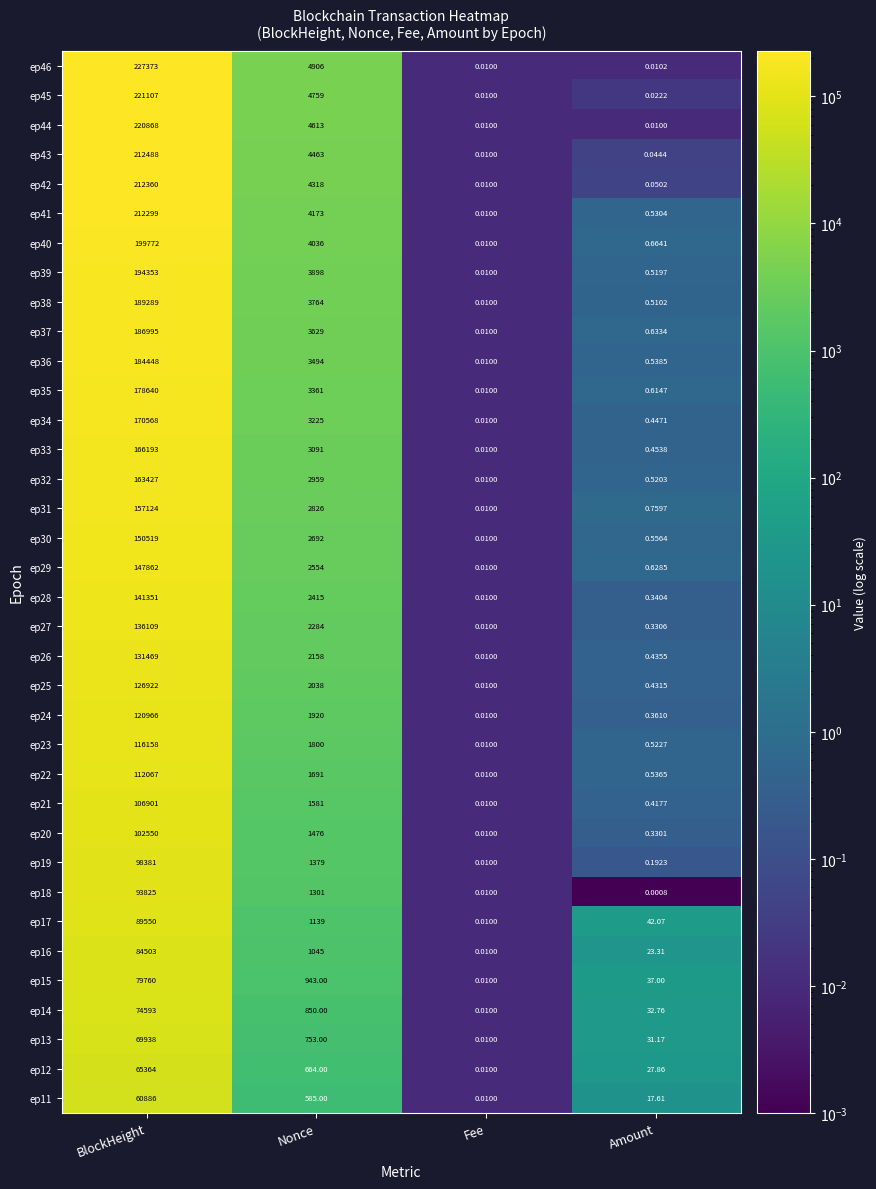

How many categories are shown in the chart?

4